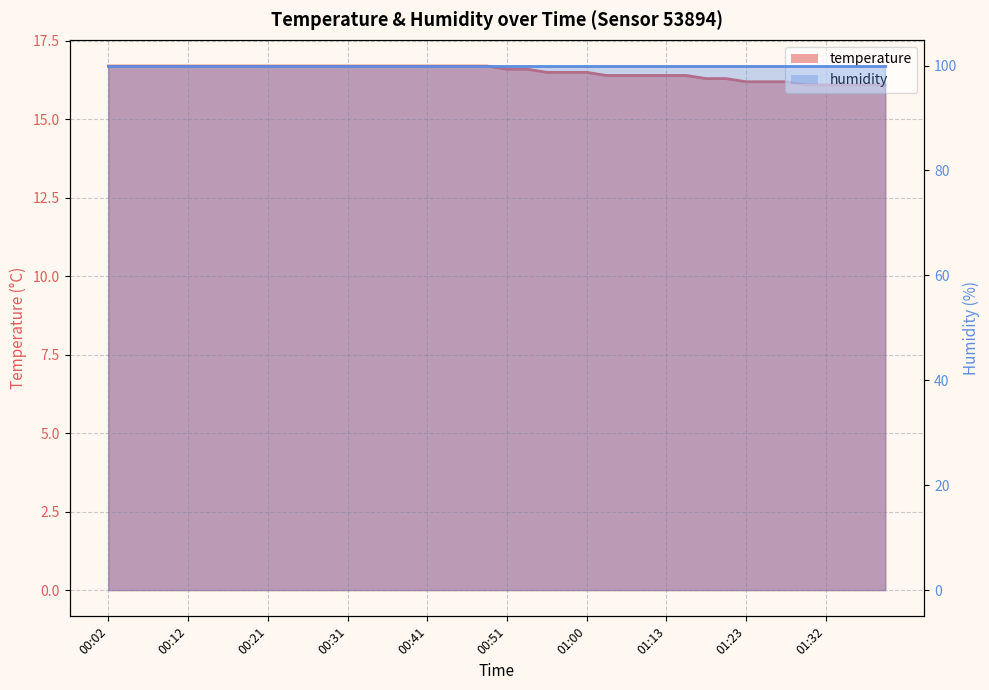

True or false: there are more than 1 points higher than both neighbors.

False